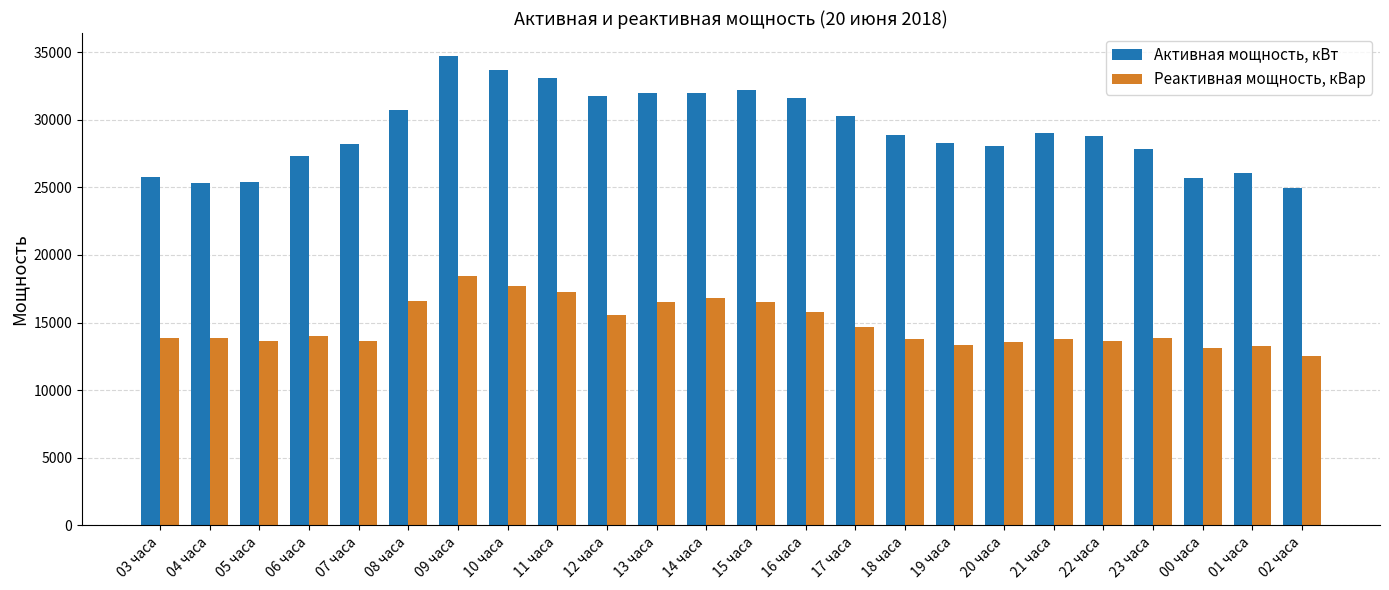

How many groups of bars are there?

24